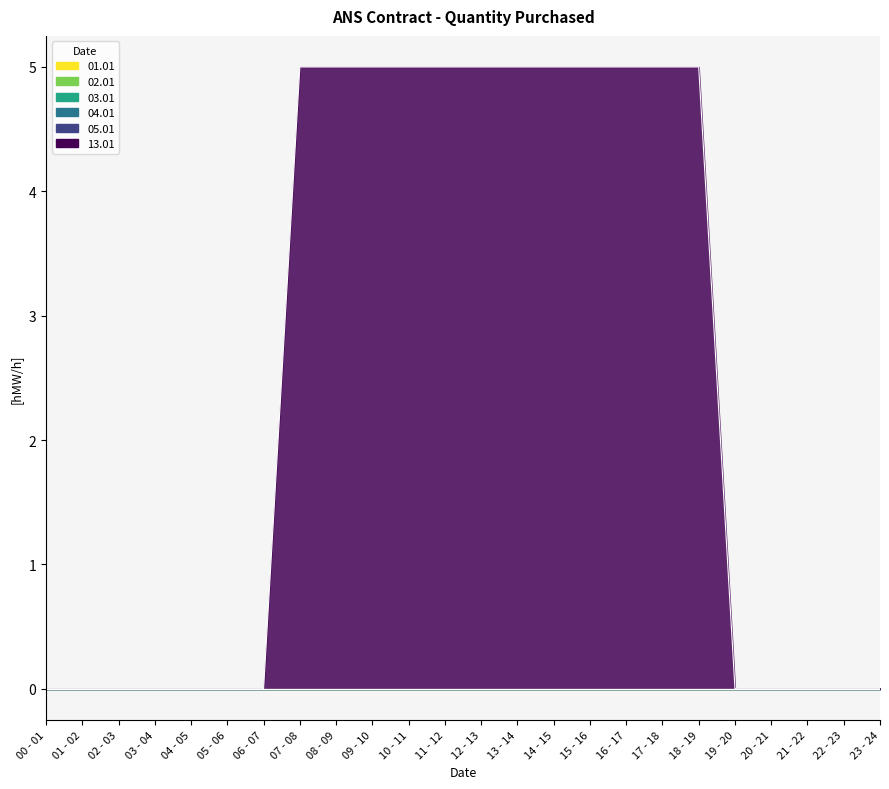

Which series has the largest total across all categories?

13.01